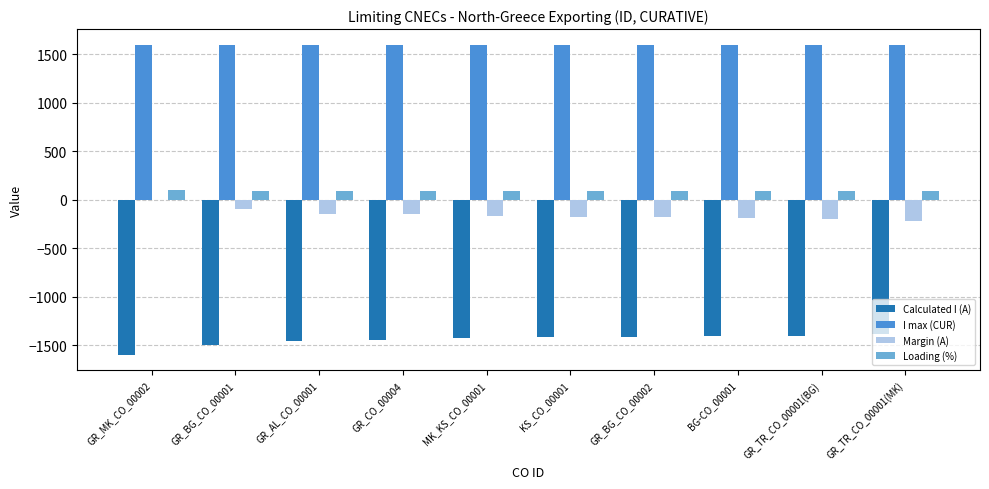

What is the maximum value for I max (CUR)?

1600